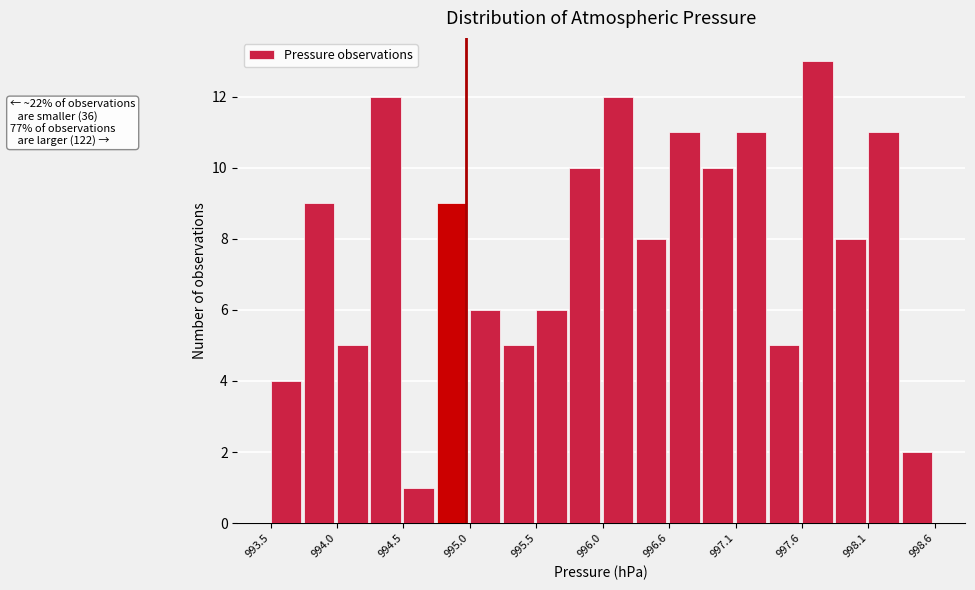

Read against the x-axis, roughly where is the centre of the tallest bar?

997.7